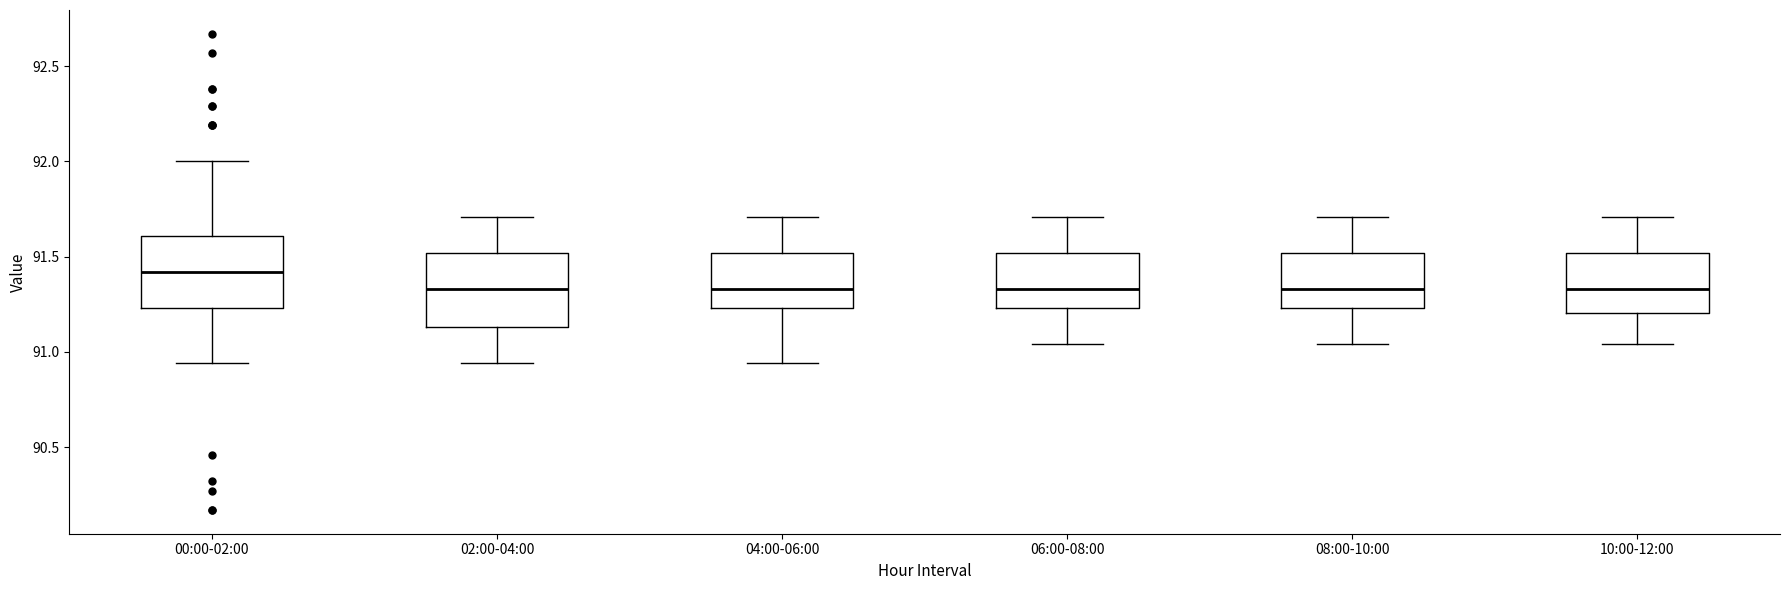

Where does the lower whisker of the box for 02:00-04:00 end on the y-axis? The values are not printed on the chart, so give them approximately, as read against the axis.

90.95